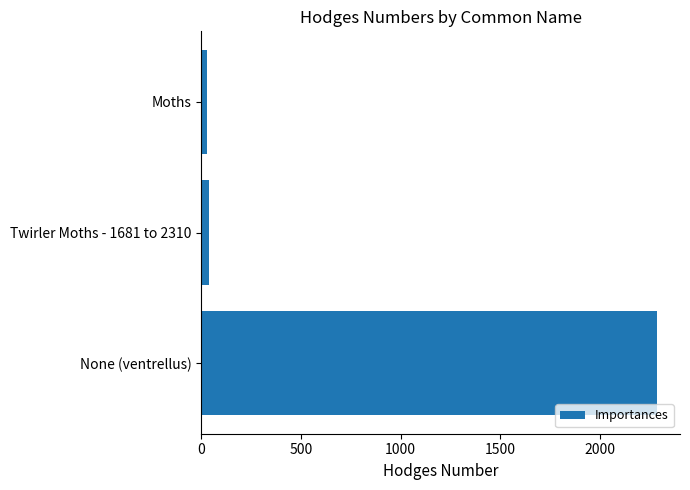

Reading top to bottom, extract all data points from this chart.

Moths=29.0	Twirler Moths - 1681 to 2310=42.1	None (ventrellus)=2287.0